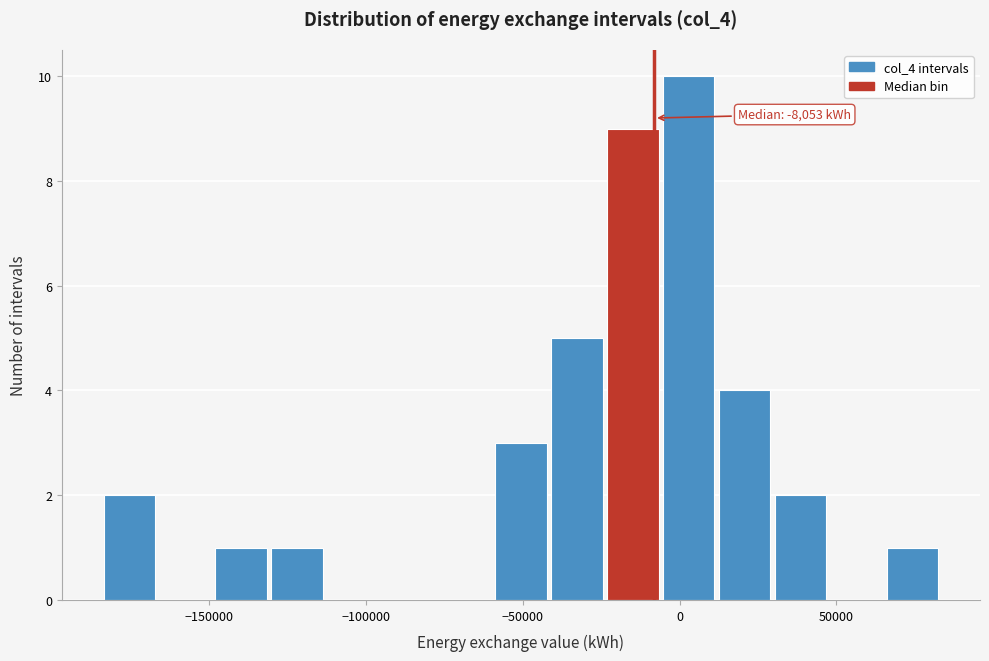

Around what value on the x-axis is the tallest bar? Give the approximate position of its centre, as read against the axis.

5000